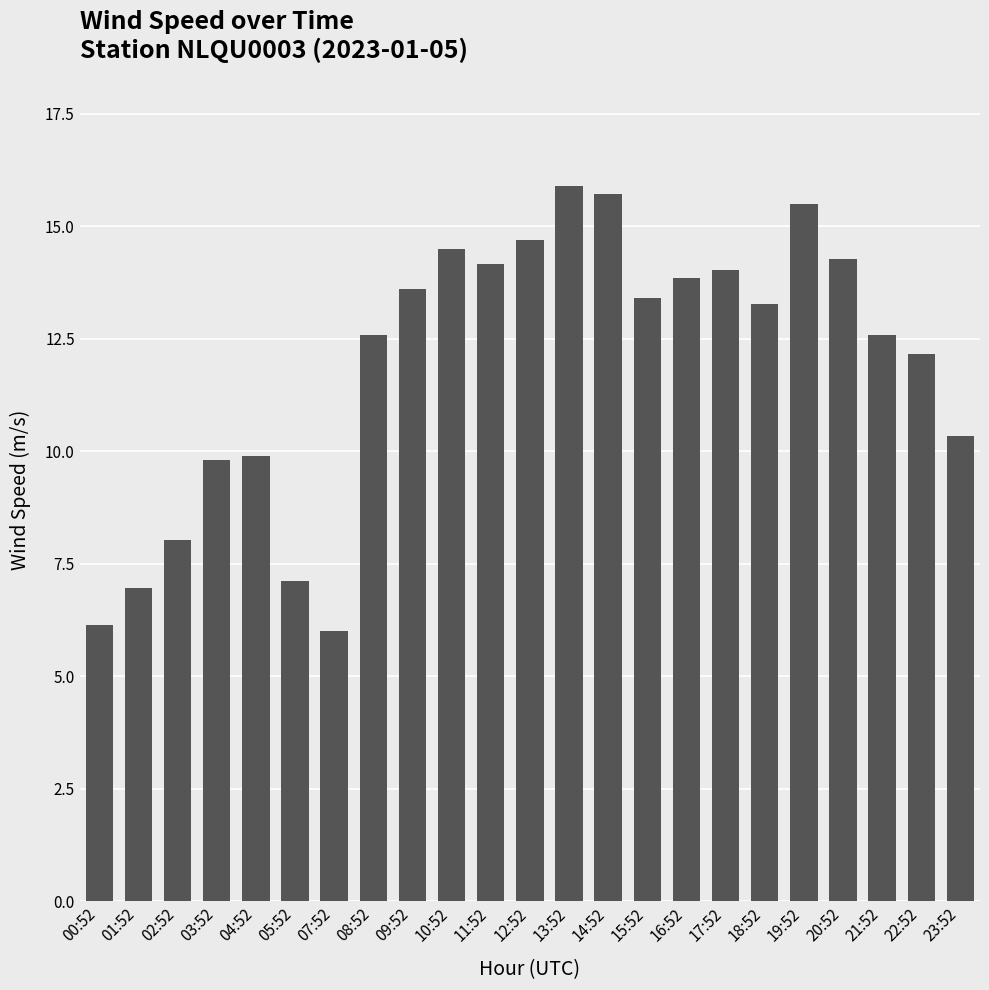

What is the average value?

11.9